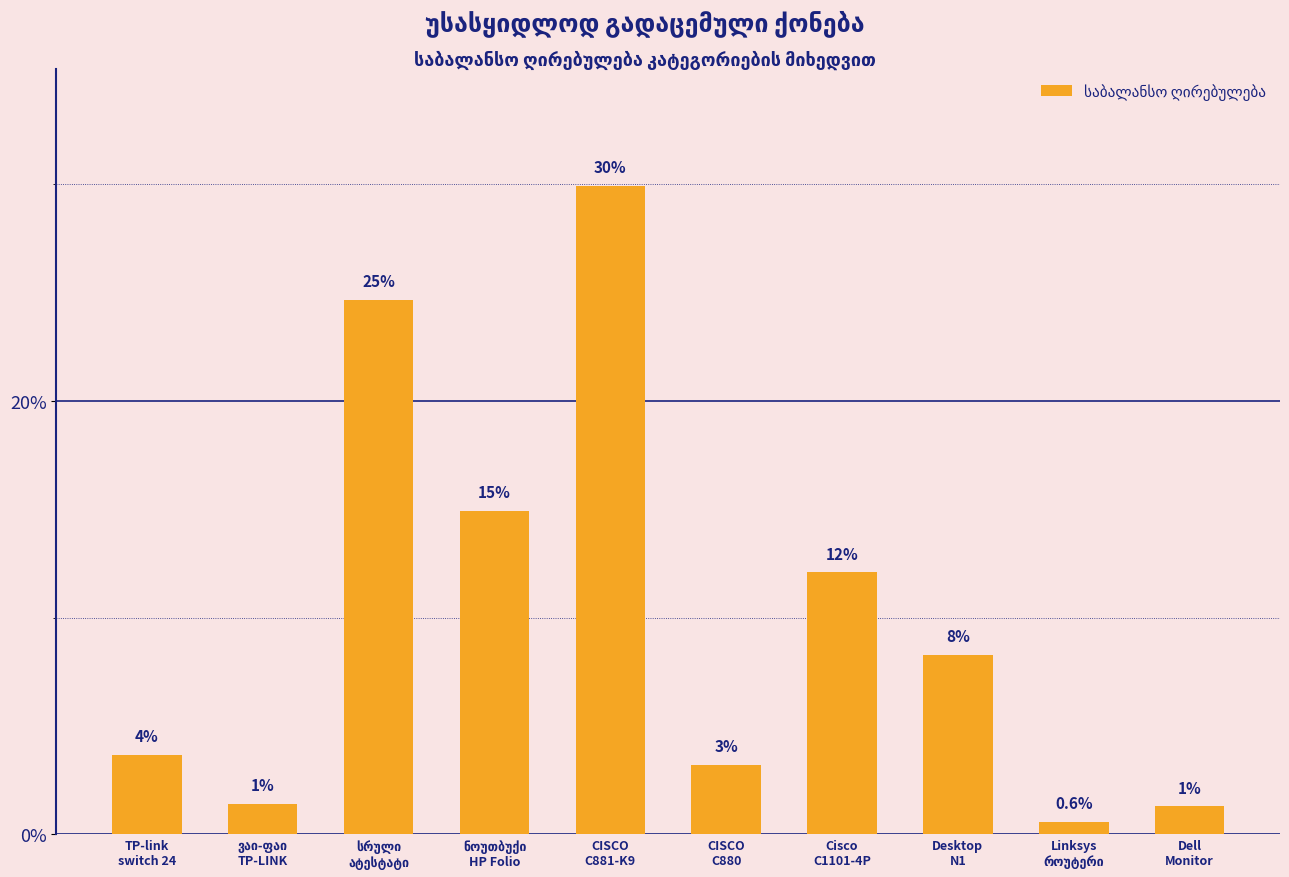

Which label corresponds to the smallest value in the chart?

Linksys
როუტერი